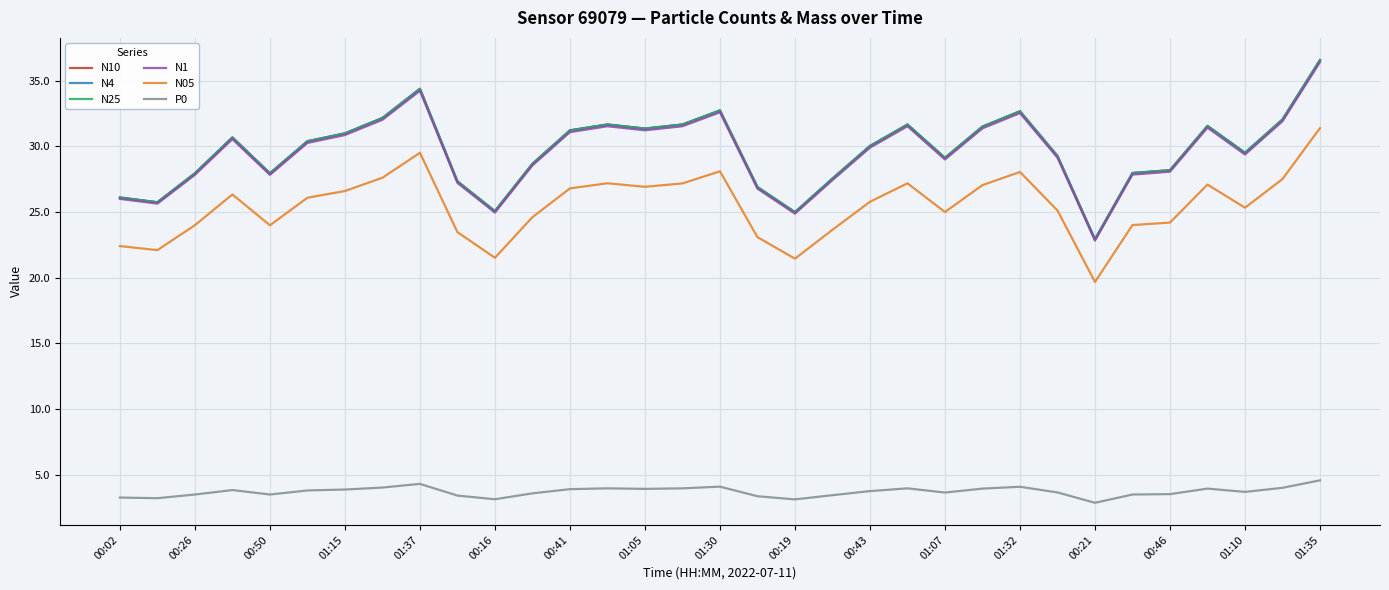

What is the sum of all N1 values?

974.3